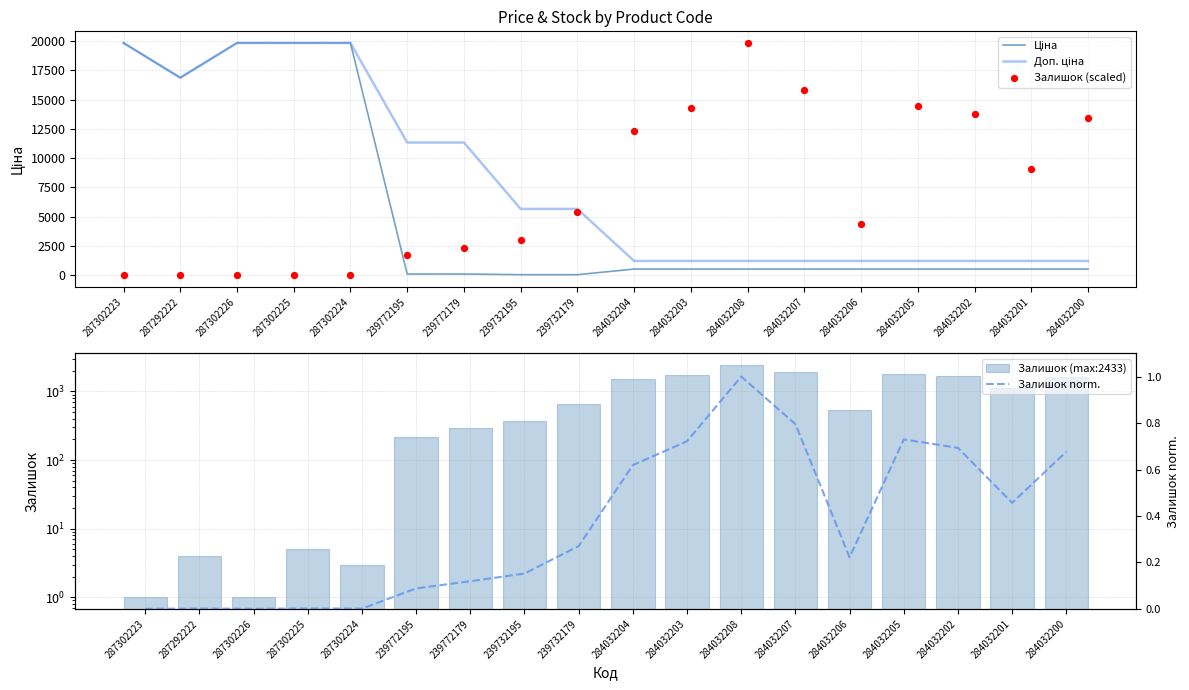

What are all the series names shown in the legend?

Ціна, Доп. ціна, Залишок (scaled), Залишок (max:2433), Залишок norm.